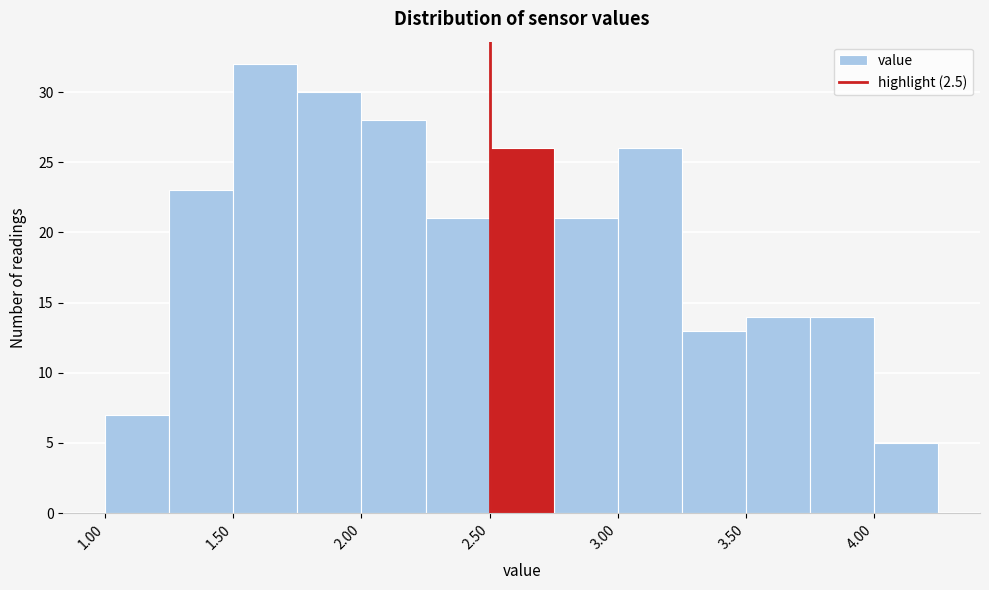

Reading left to right, list every bar in this chart as the range it spans on the x-axis followed by its height. The values are not printed on the chart, so give them approximately, as read against the axis.

1.00 to 1.25: 7
1.25 to 1.50: 23
1.50 to 1.75: 32
1.75 to 2.00: 30
2.00 to 2.25: 28
2.25 to 2.50: 21
2.50 to 2.75: 26
2.75 to 3.00: 21
3.00 to 3.25: 26
3.25 to 3.50: 13
3.50 to 3.75: 14
3.75 to 4.00: 14
4.00 to 4.25: 5